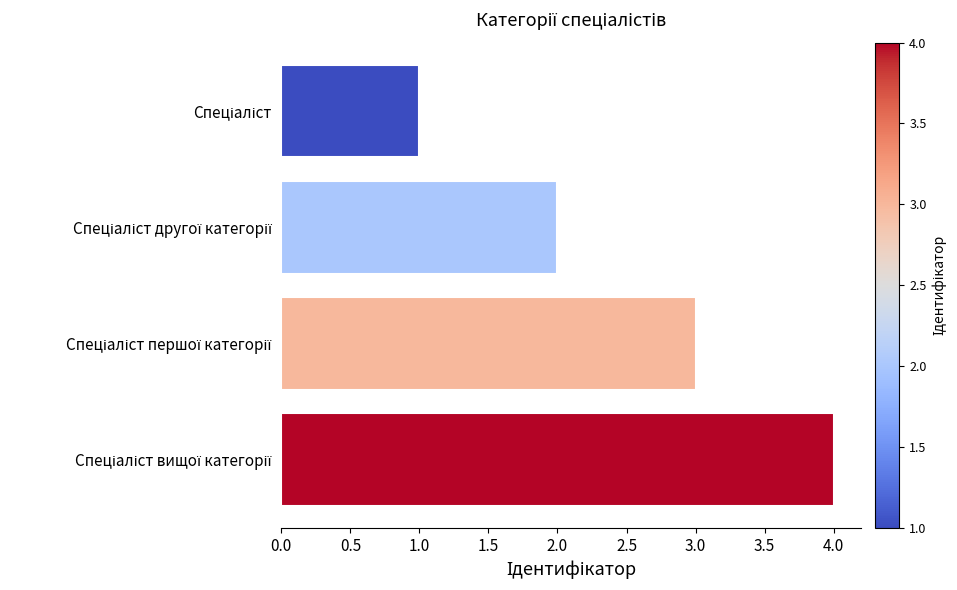

What is the difference between the second highest and second lowest values?

1